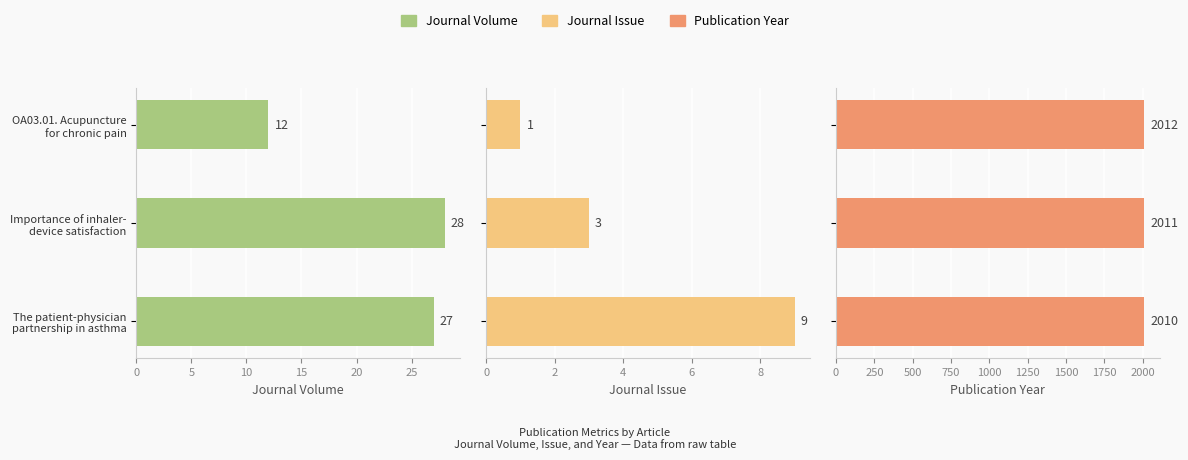

Rank the series by their maximum value, from lowest to highest.

Journal Issue, Journal Volume, Publication Year